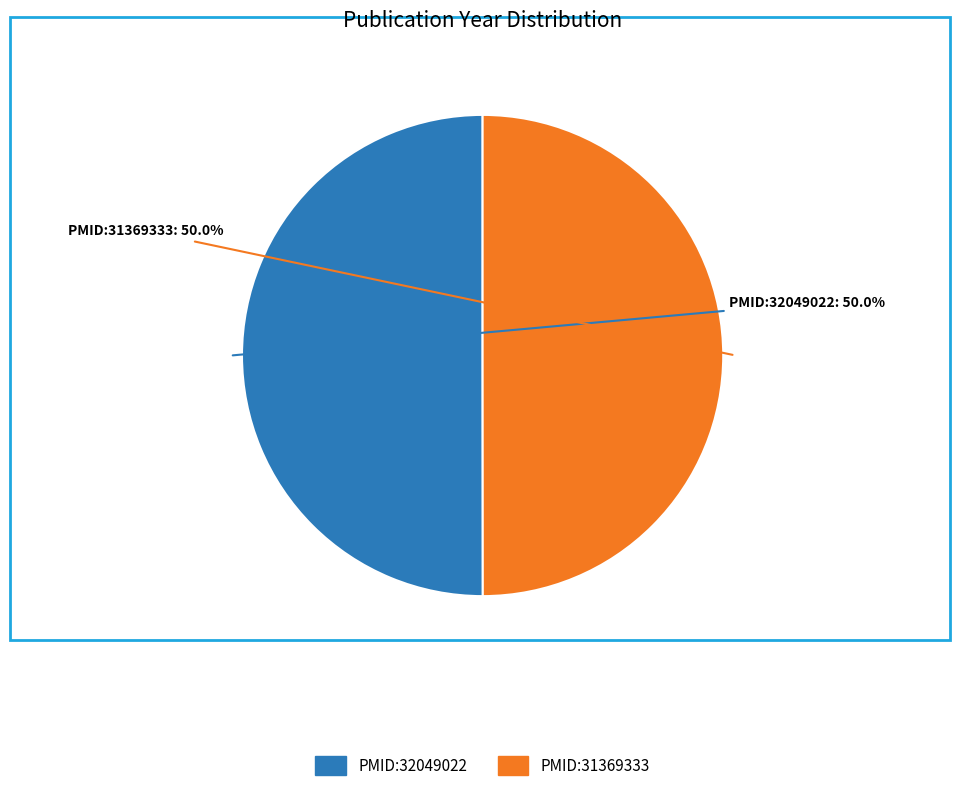

How many segments does this pie chart have?

2